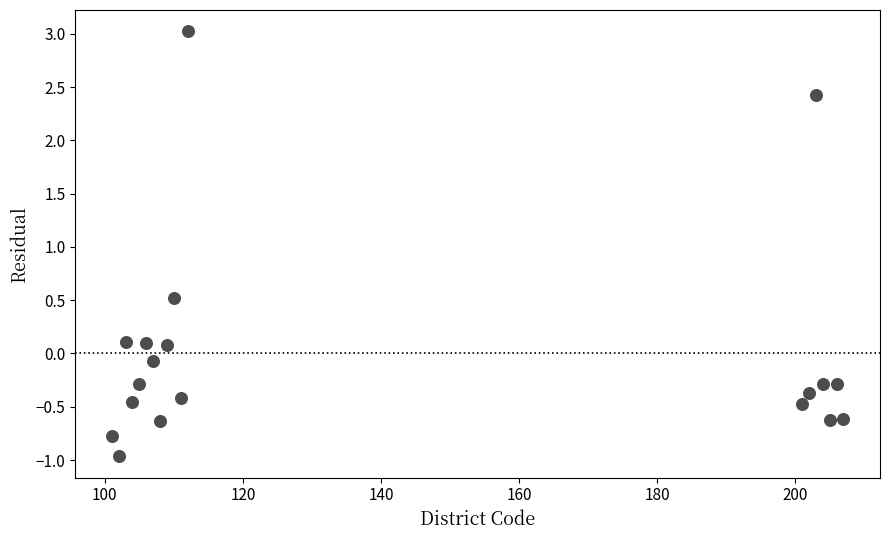

What Y value in the scatter plot is closest to 1?

0.5